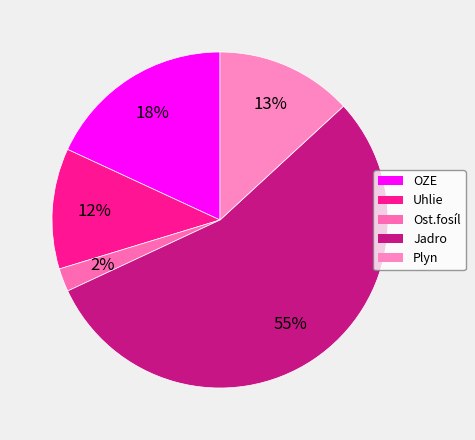

Count the number of slices in the pie.

5